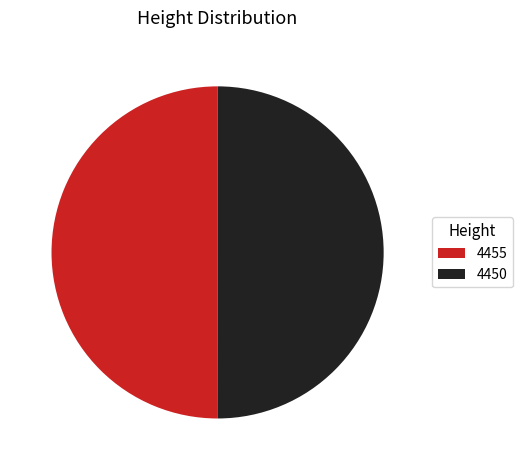

How many segments does this pie chart have?

2